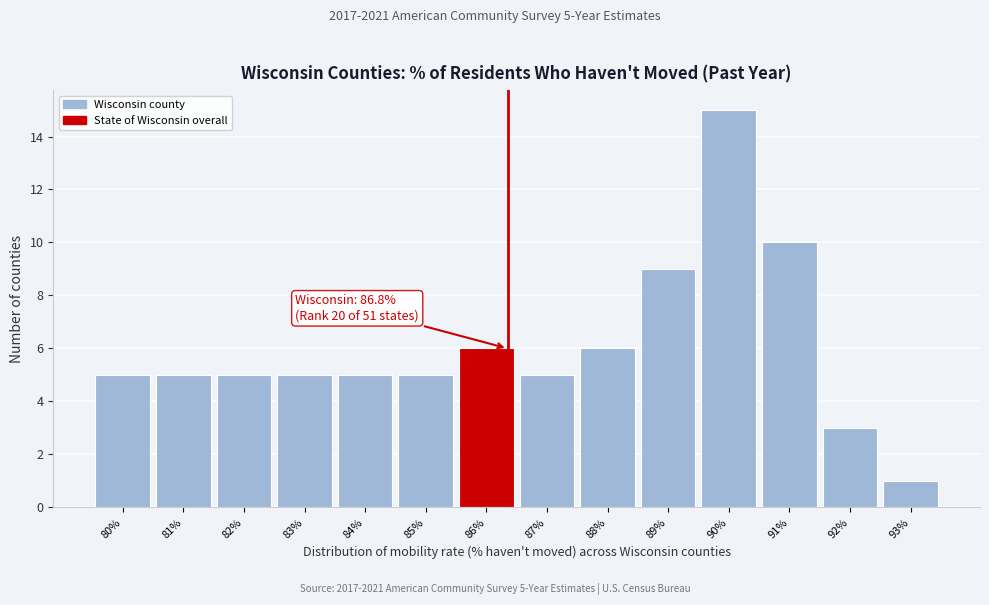

Reading left to right, list all the values displayed in this chart.

80%=5	81%=5	82%=5	83%=5	84%=5	85%=5	86%=6	87%=5	88%=6	89%=9	90%=15	91%=10	92%=3	93%=1